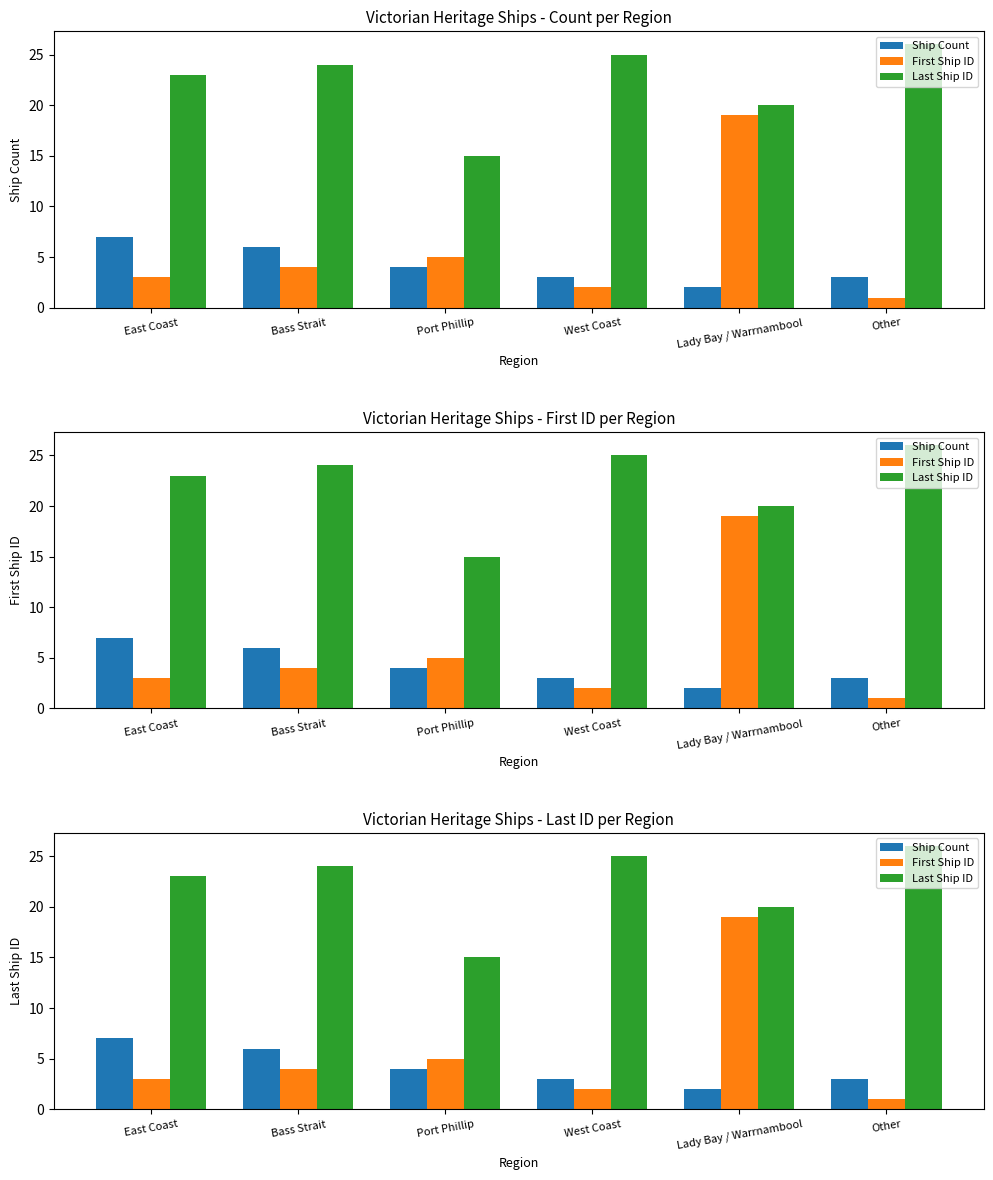

The value of First Ship ID at Other is 2. True or false?

False